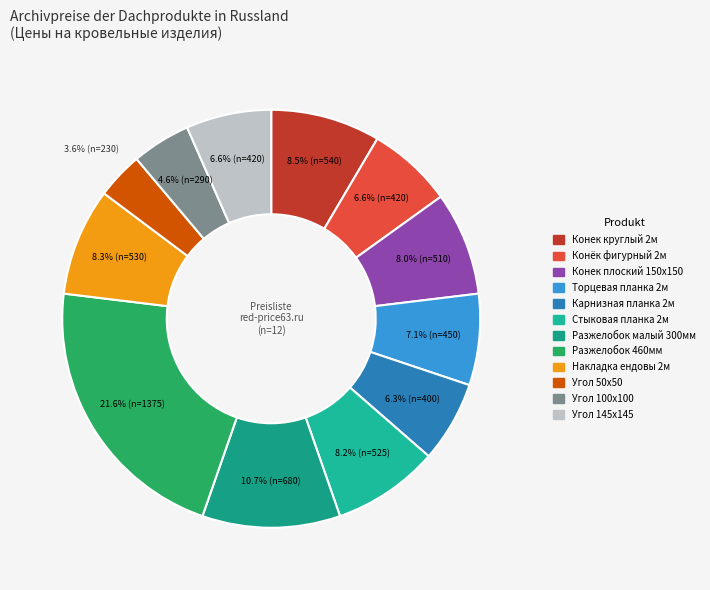

To the nearest percent, what is the average slice percentage?

8%